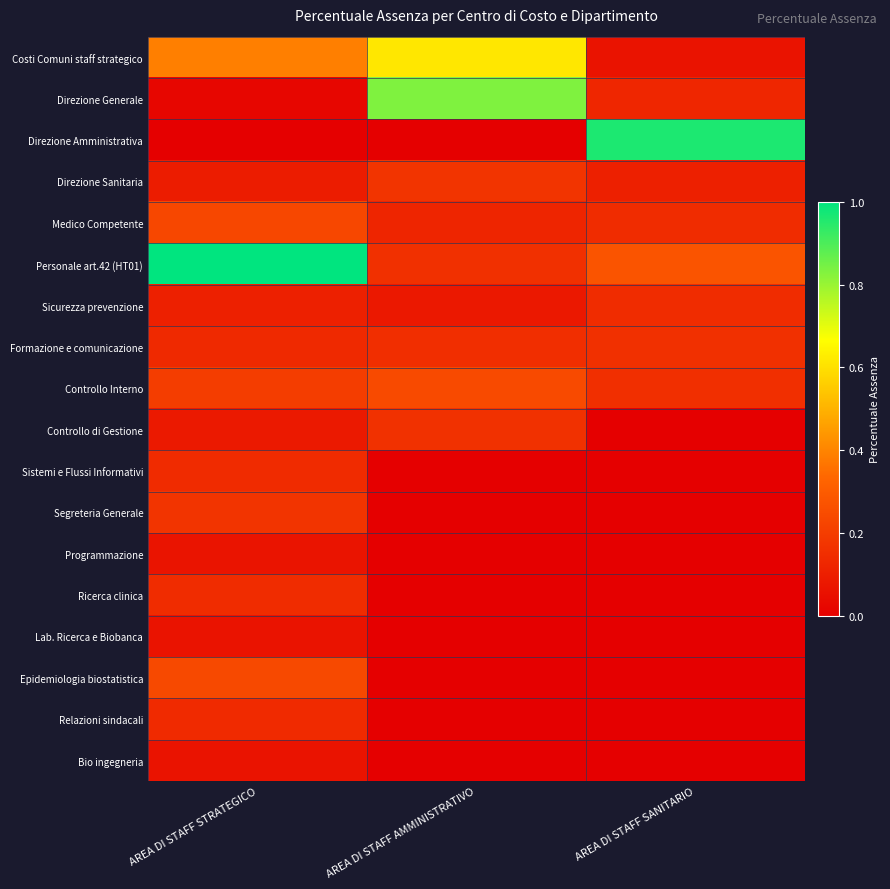

At how many categories does at least one series exceed 0?

3